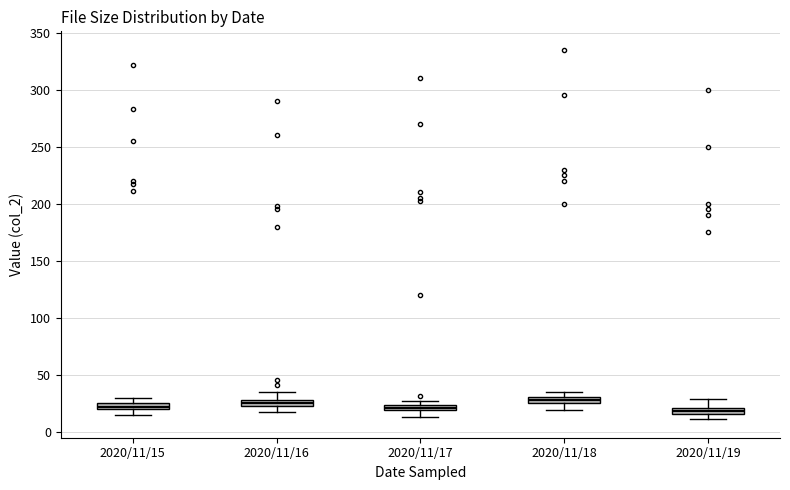

Where does the lower whisker of the box for 2020/11/18 end on the y-axis? The values are not printed on the chart, so give them approximately, as read against the axis.

20